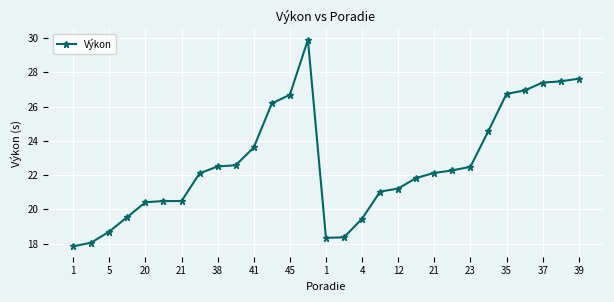

How many lines are shown in the chart?

1